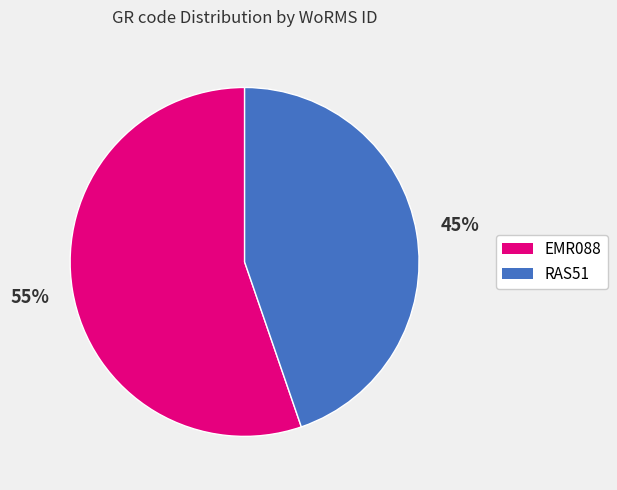

What percentage is the EMR088 slice, to the nearest percent?

55%